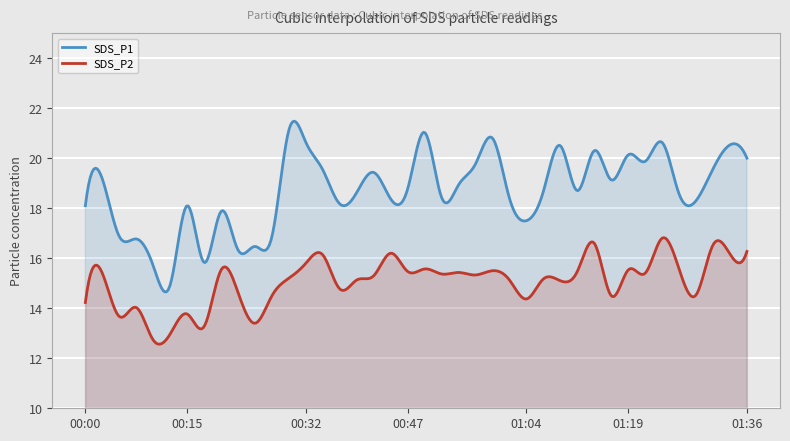

True or false: SDS_P1 and SDS_P2 intersect in this chart.

False